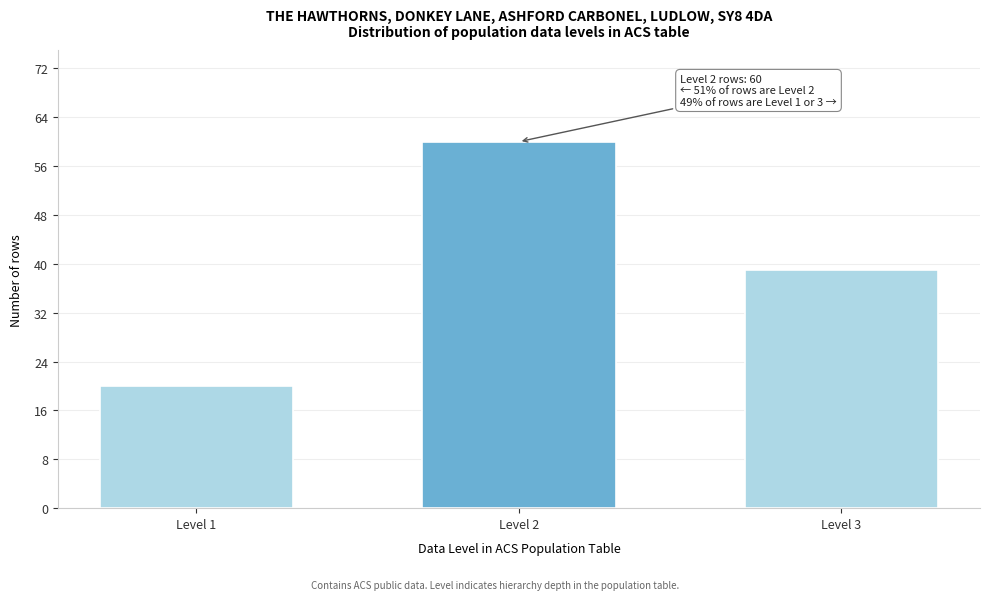

Reading left to right, what are all the values shown in this chart?

20	60	39